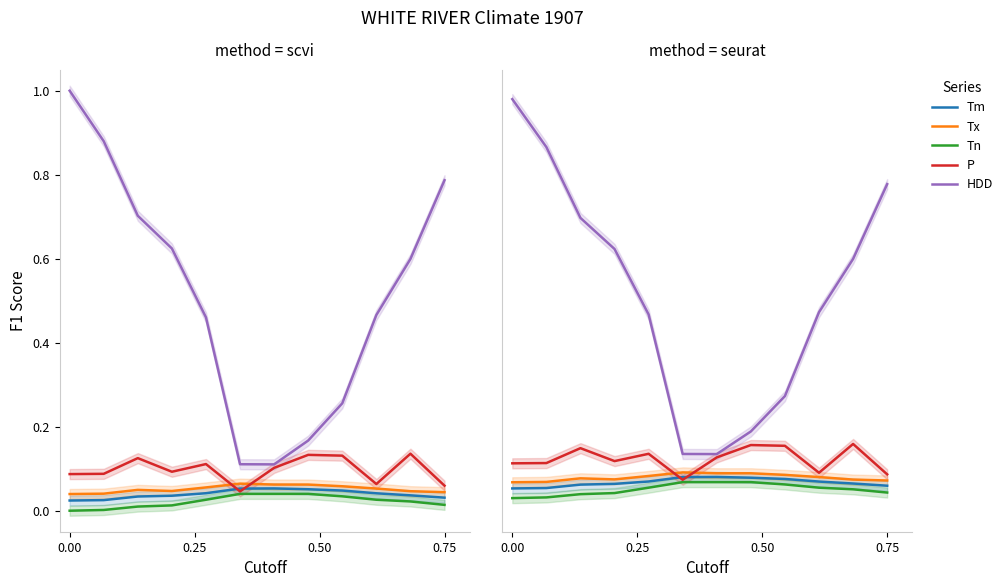

What is the average value of the P series?

0.1